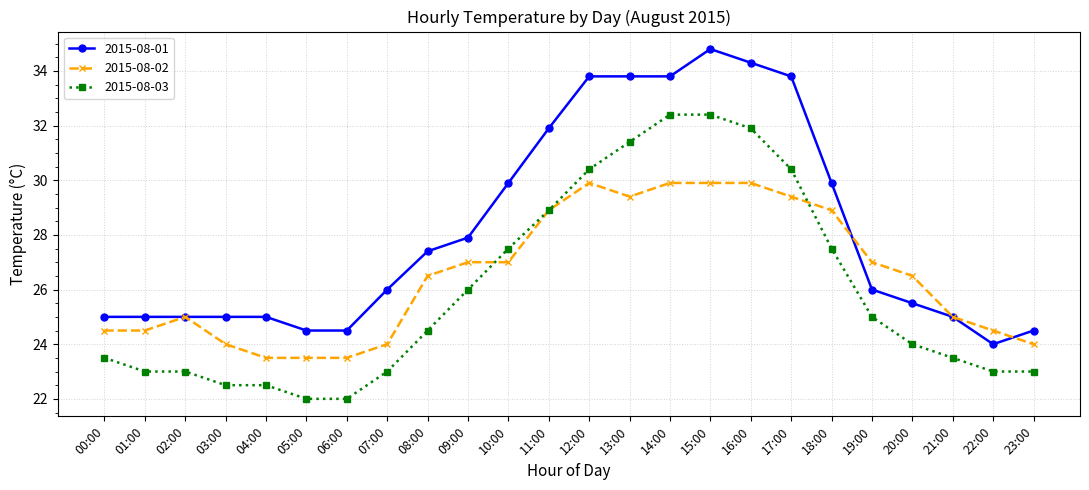

What is the difference between the second highest and minimum values in the 2015-08-03 series?

10.4